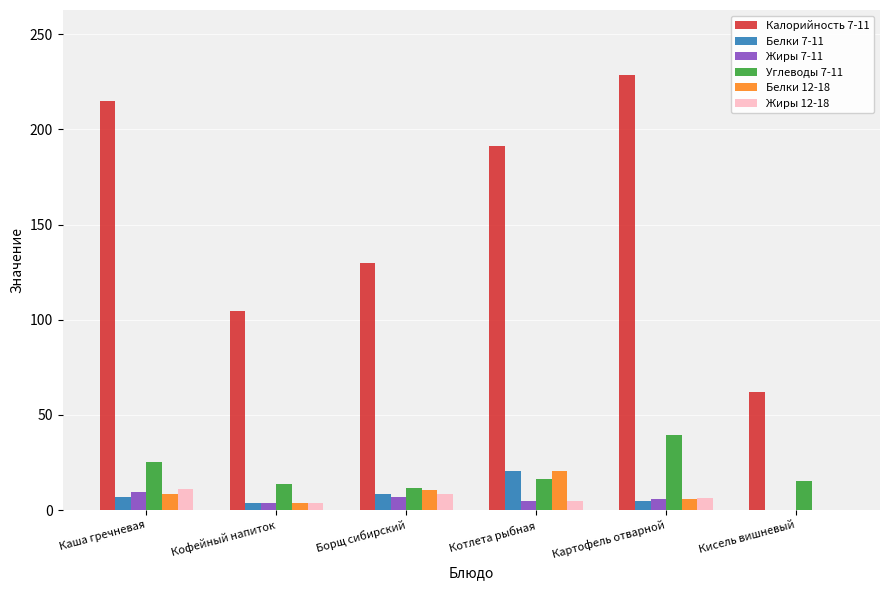

What is the total value across all series at Каша гречневая?

276.2